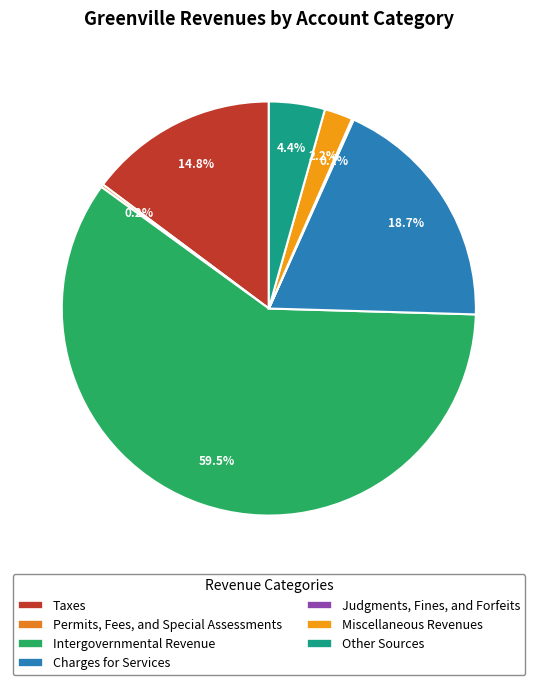

Is it true that Judgments, Fines, and Forfeits is 0% of the pie?

True